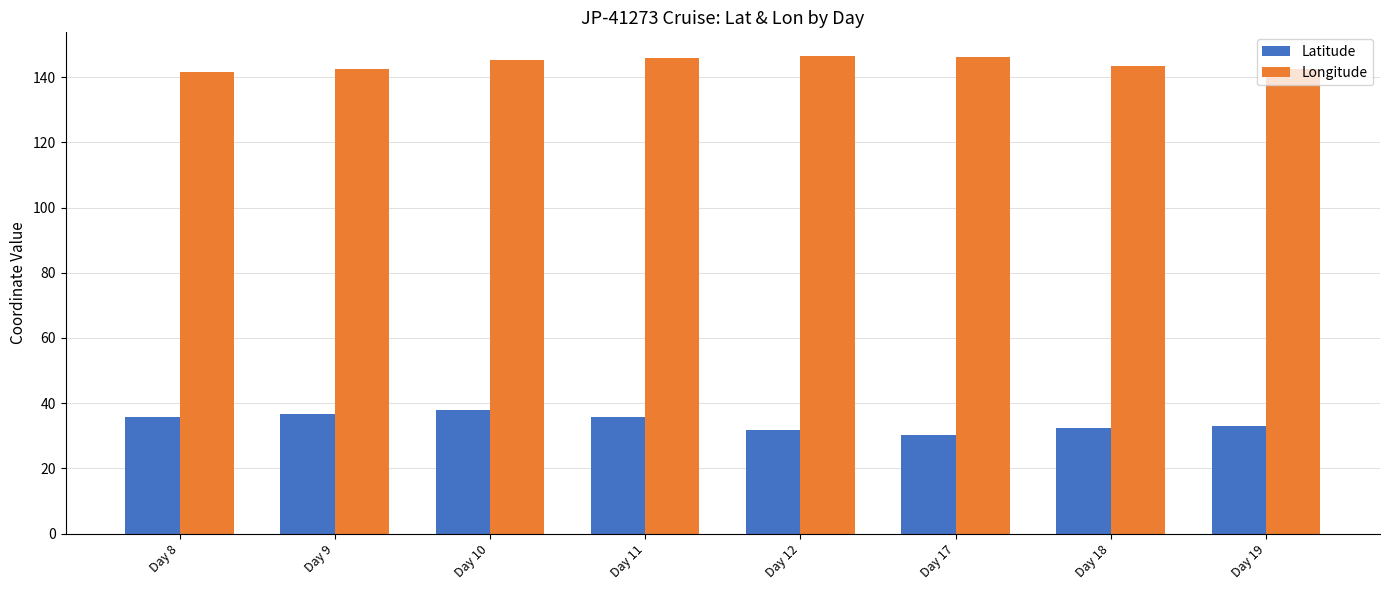

At Day 12, list the series in order from largest to smallest.

Longitude, Latitude